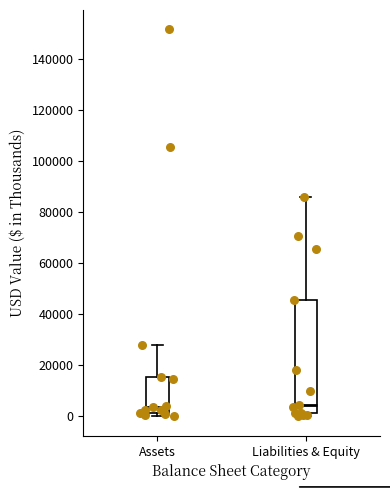

Where does the upper whisker of the box for Assets end on the y-axis? The values are not printed on the chart, so give them approximately, as read against the axis.

28000